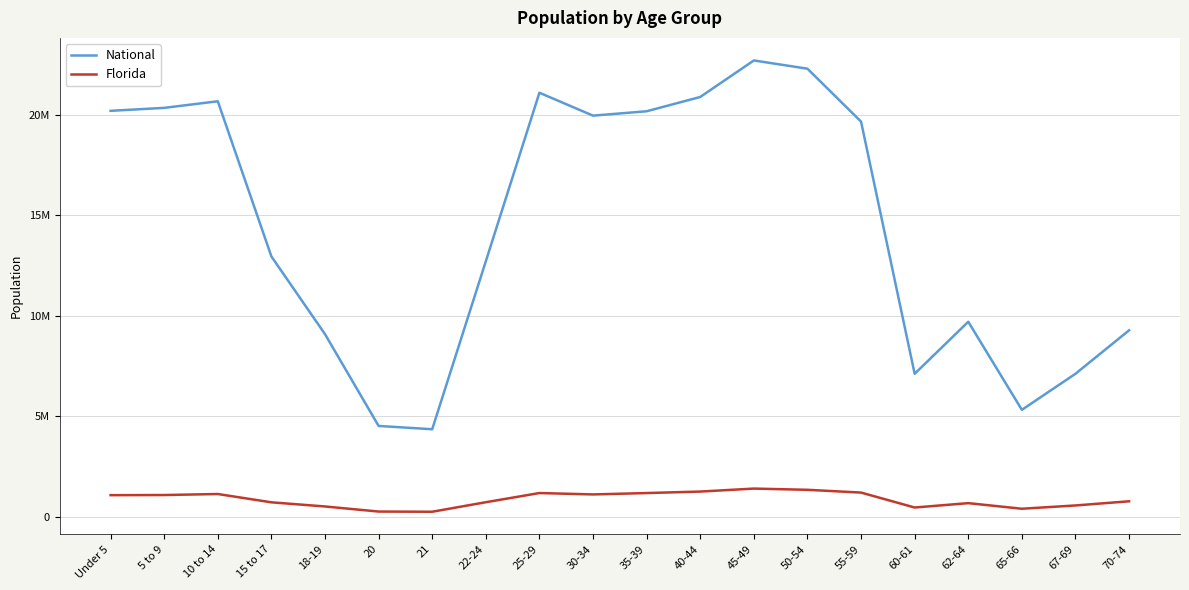

What are all the series names shown in the legend?

National, Florida